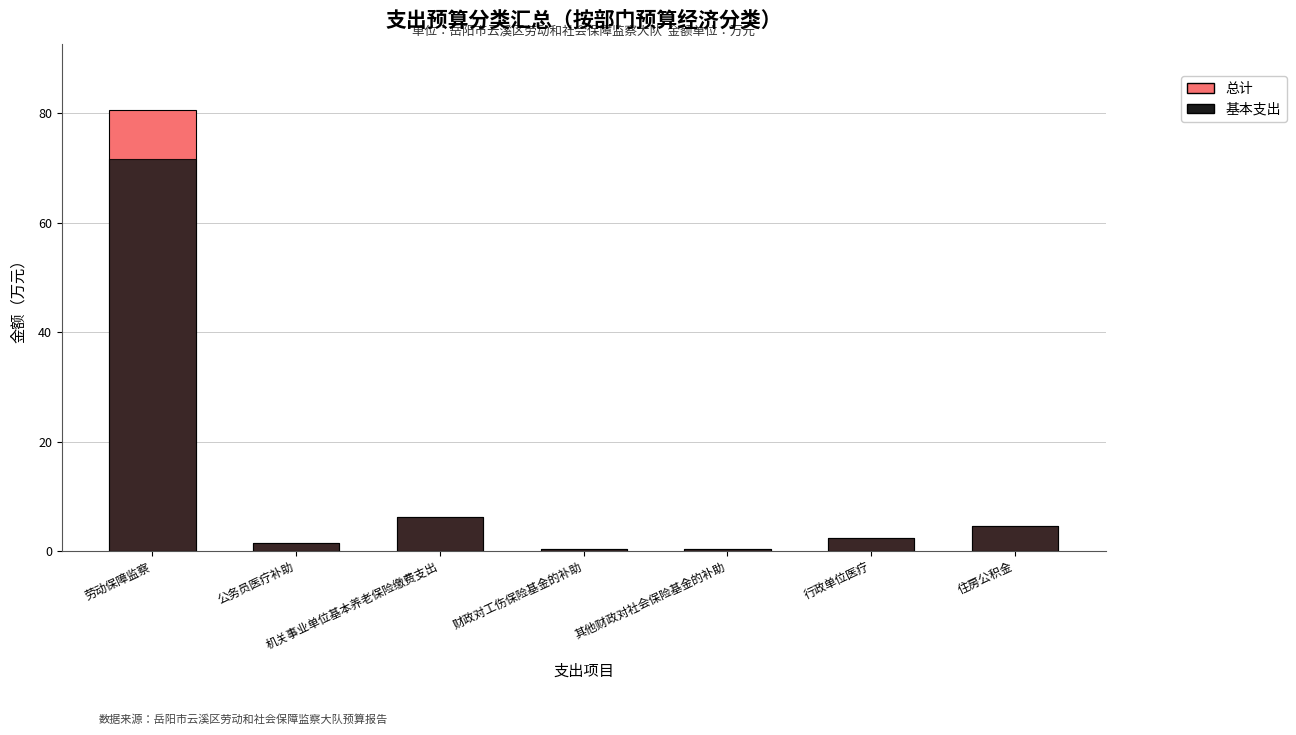

True or false: 基本支出 has a value of 1.9 at 住房公积金.

False